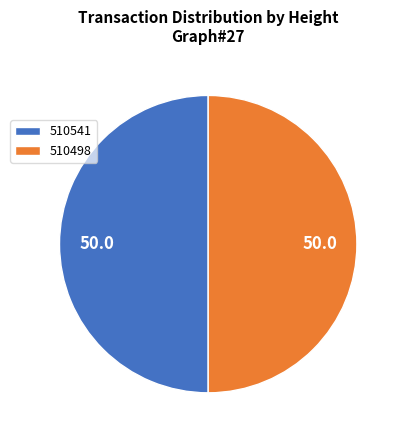

What is the ratio of the value at 510541 to the value at 510498?

1.0